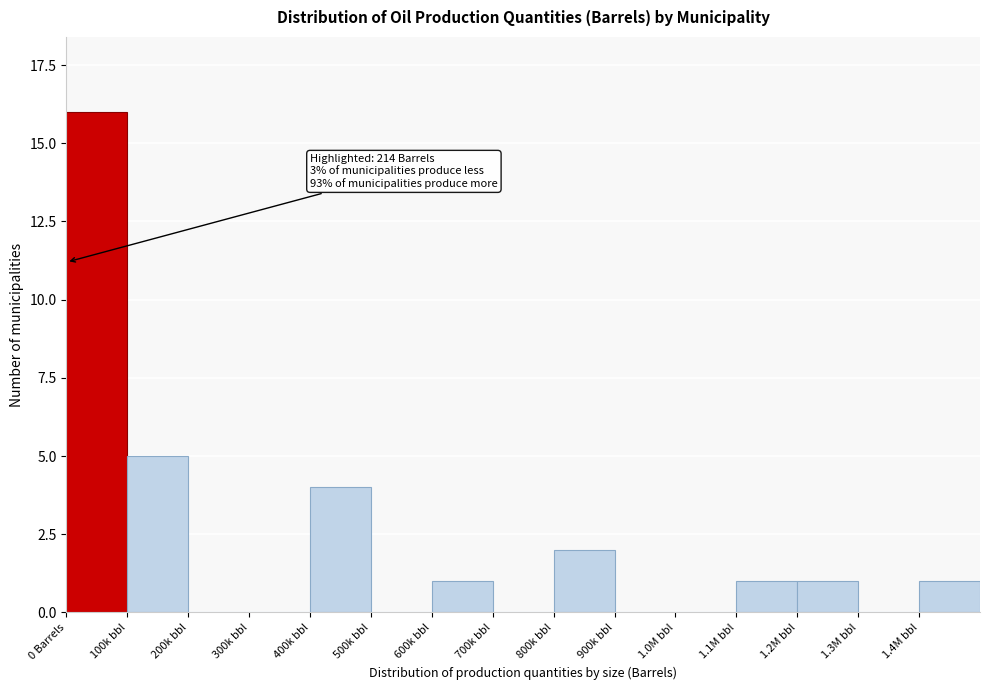

Reading left to right, what are all the values shown in this chart?

0 Barrels=16	100k bbl=5	200k bbl=0	300k bbl=0	400k bbl=4	500k bbl=0	600k bbl=1	700k bbl=0	800k bbl=2	900k bbl=0	1.0M bbl=0	1.1M bbl=1	1.2M bbl=1	1.3M bbl=0	1.4M bbl=1